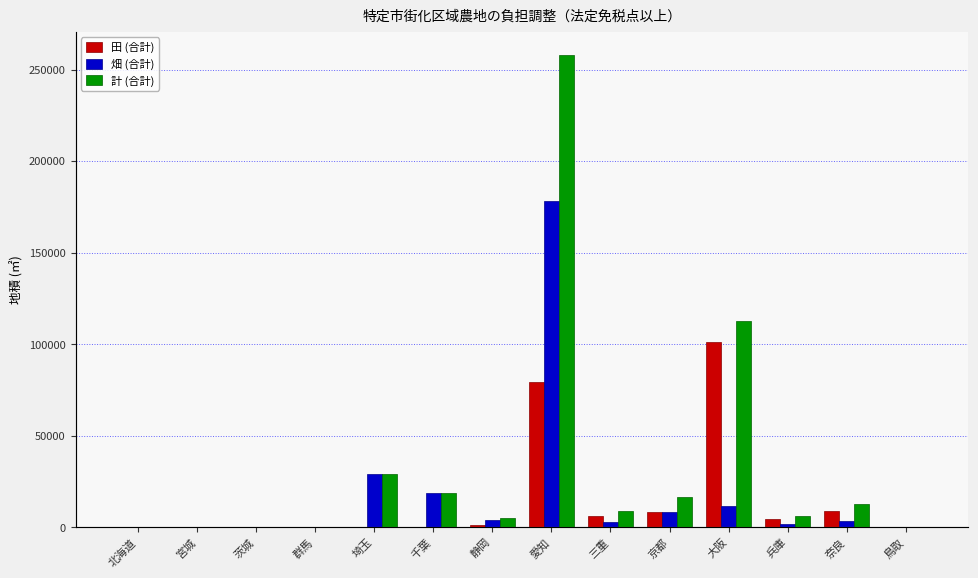

Where does the 田 (合計) series first go above 1051?

愛知